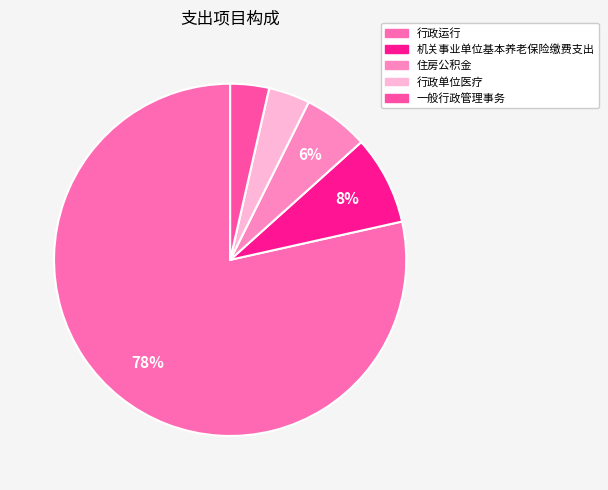

Between 住房公积金 and 一般行政管理事务, which is larger?

住房公积金